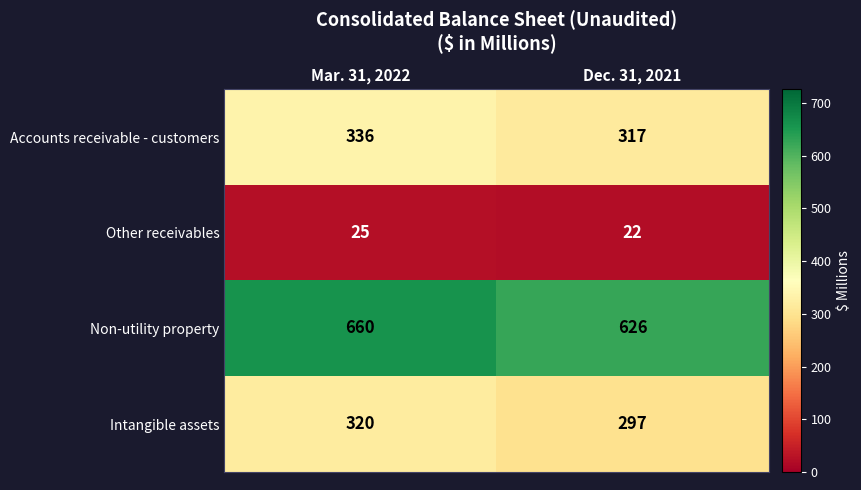

The value of Accounts receivable - customers at Mar. 31, 2022 is 539. True or false?

False